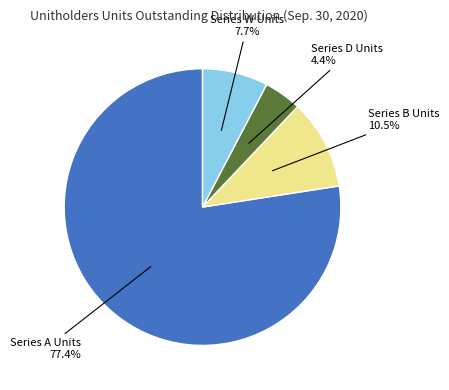

Does any single category account for the majority?

Yes